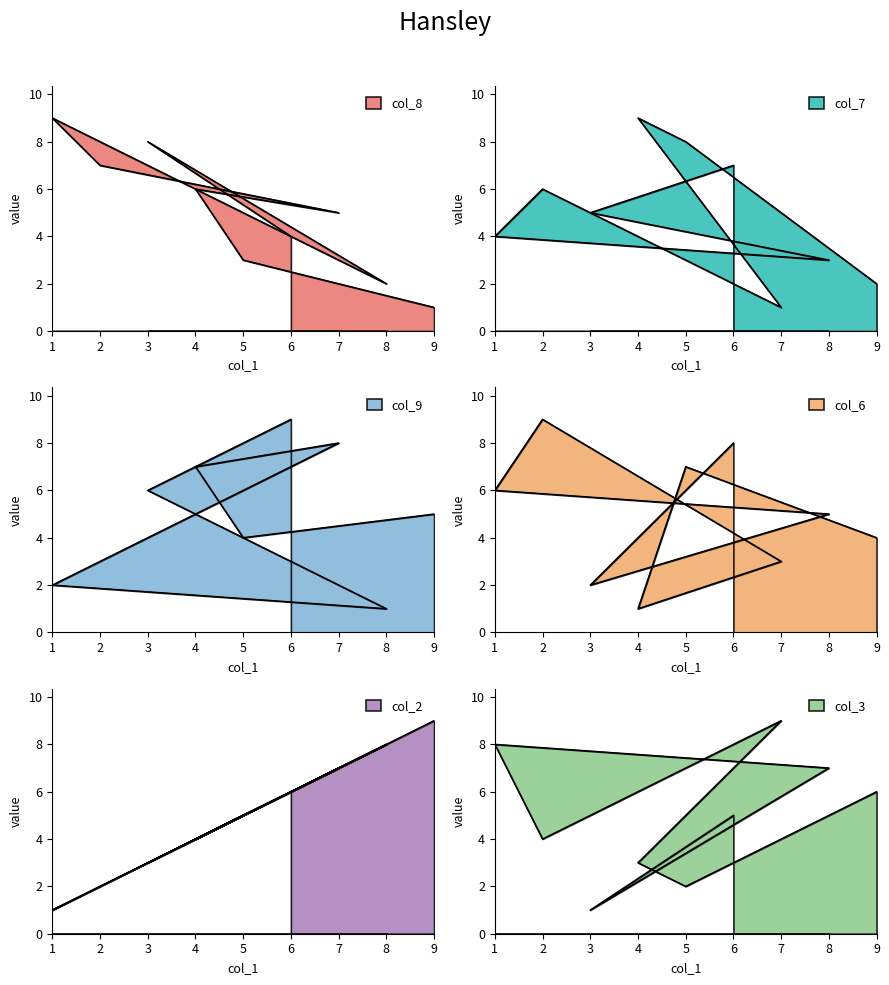

Rank the series by their maximum value, from lowest to highest.

col_8, col_7, col_9, col_6, col_2, col_3